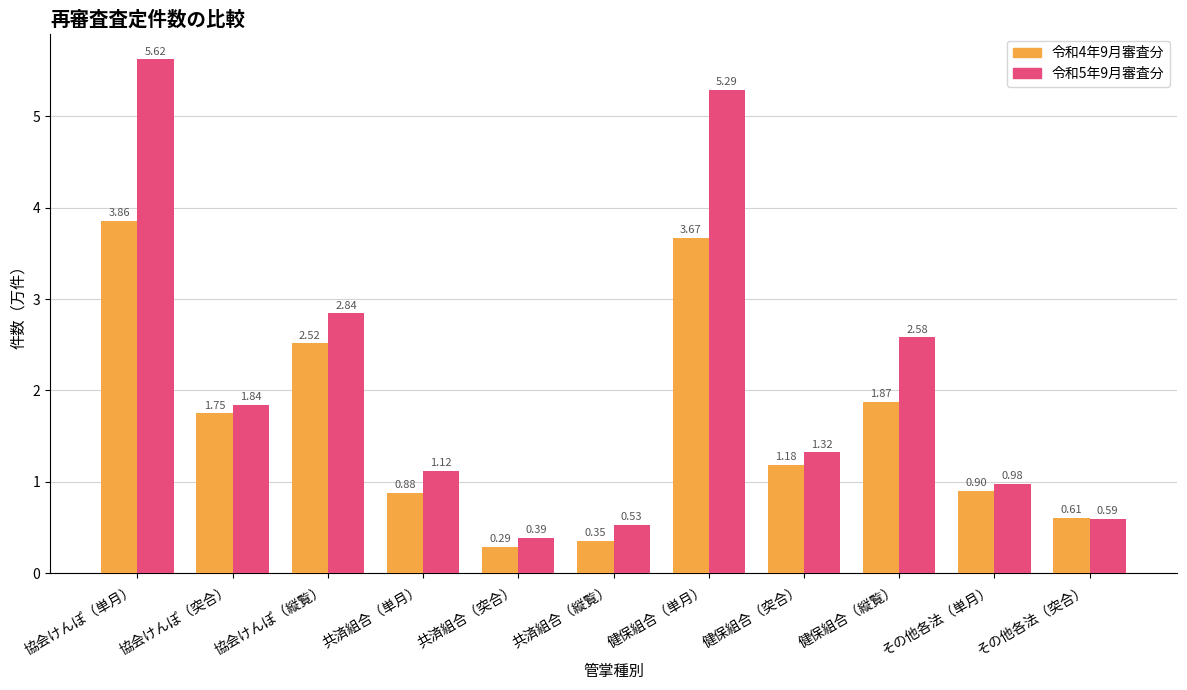

Where is 令和4年9月審査分 nearest to the value 2?

健保組合（縦覧）